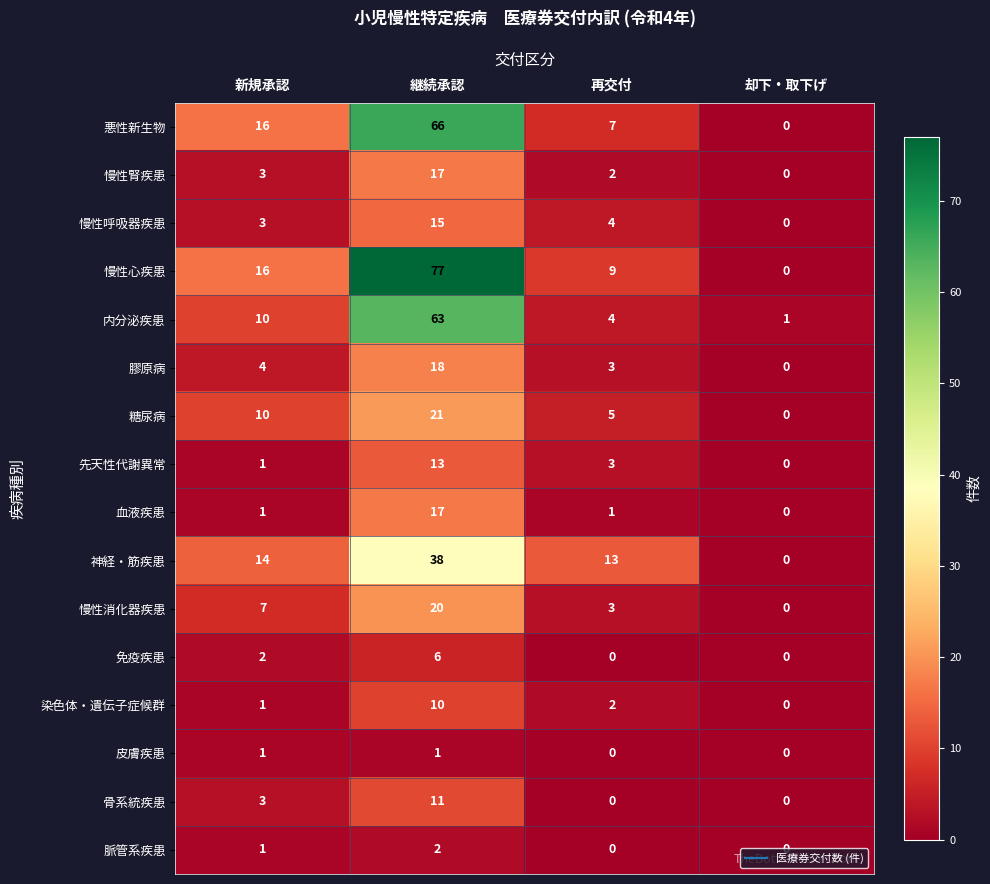

The 内分泌疾患 series shows 10 at 新規承認. True or false?

True